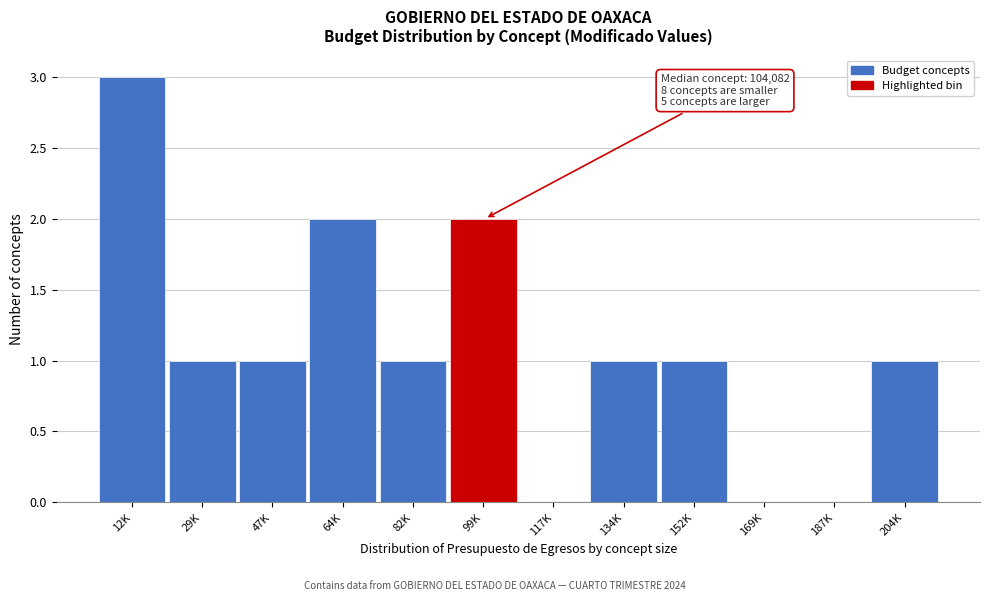

Reading right to left, transcribe all the data shown in this chart.

204K=1	187K=0	169K=0	152K=1	134K=1	117K=0	99K=2	82K=1	64K=2	47K=1	29K=1	12K=3